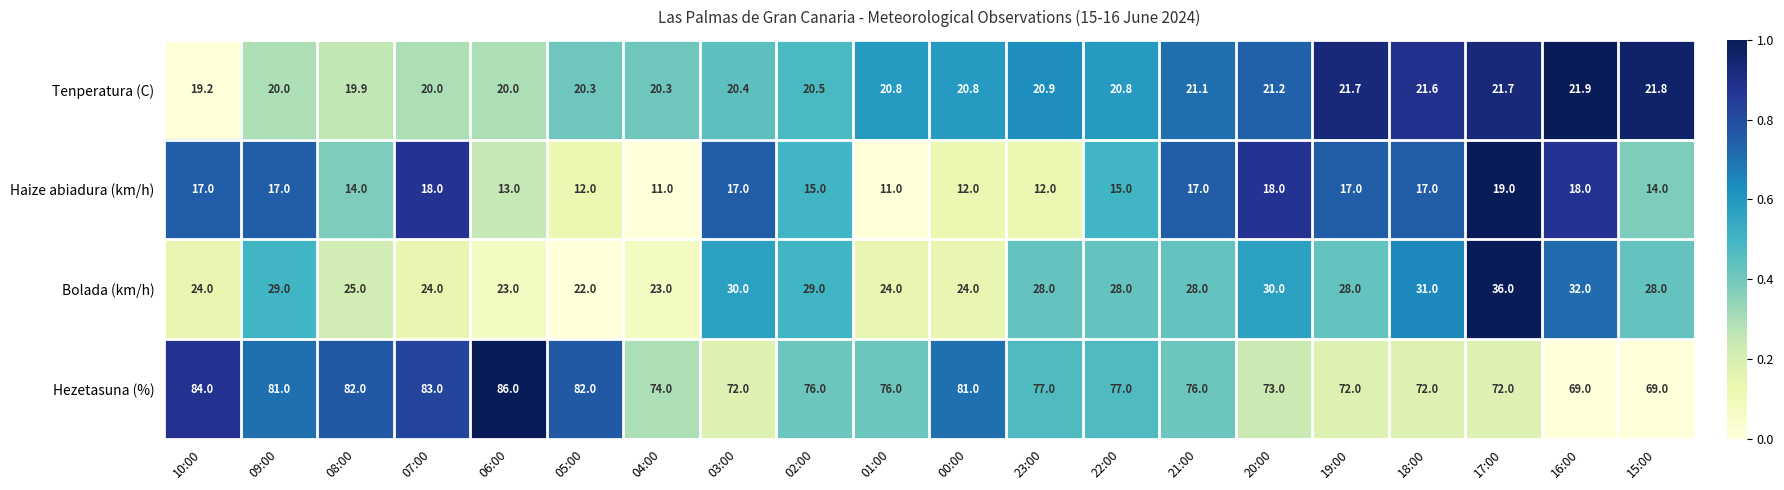

Which series has the largest range (max minus min)?

Hezetasuna (%)